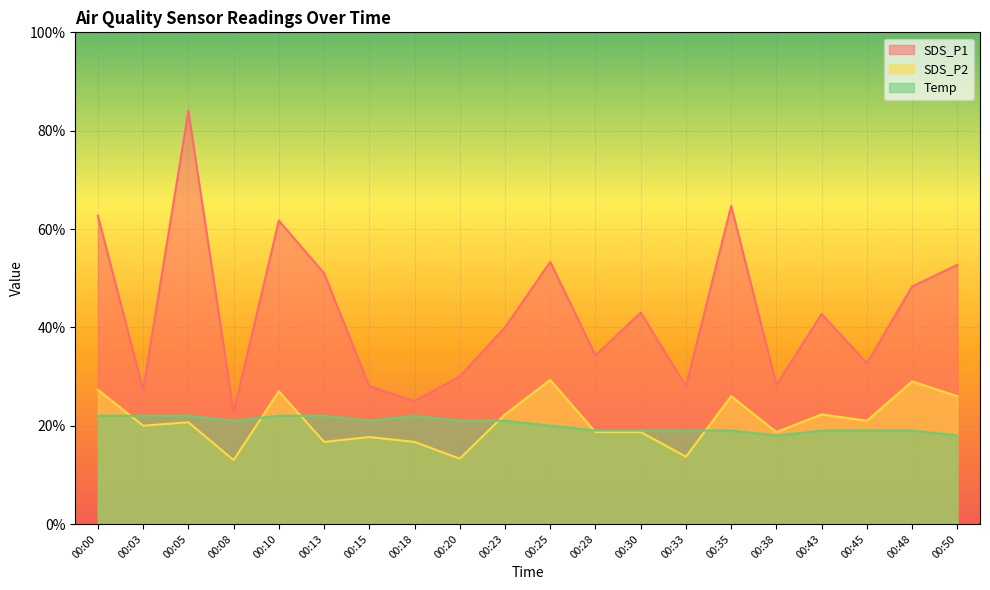

True or false: SDS_P1 and Temp cross at least once.

False